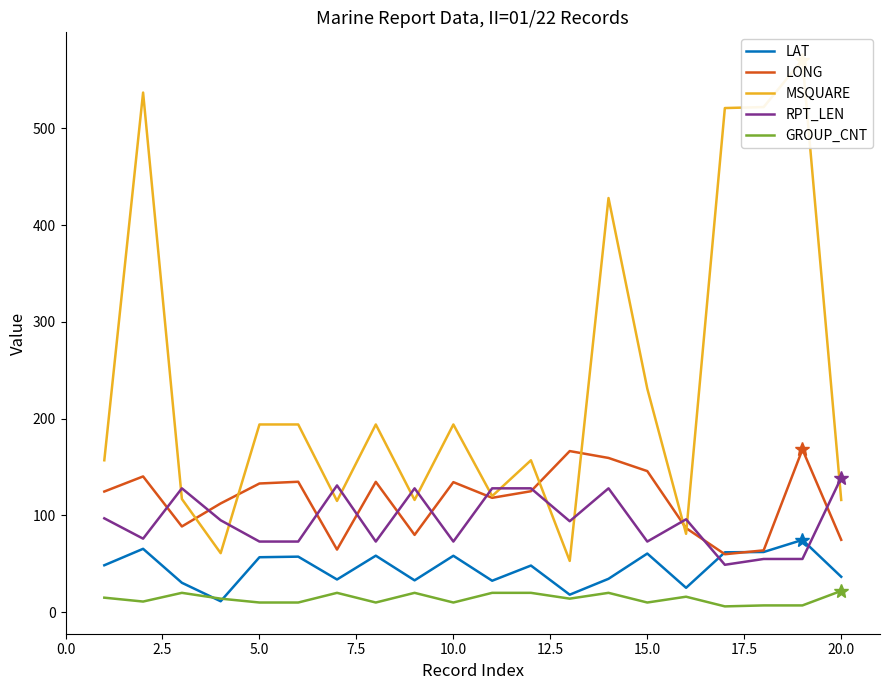

What is the maximum value for GROUP_CNT?

22.0